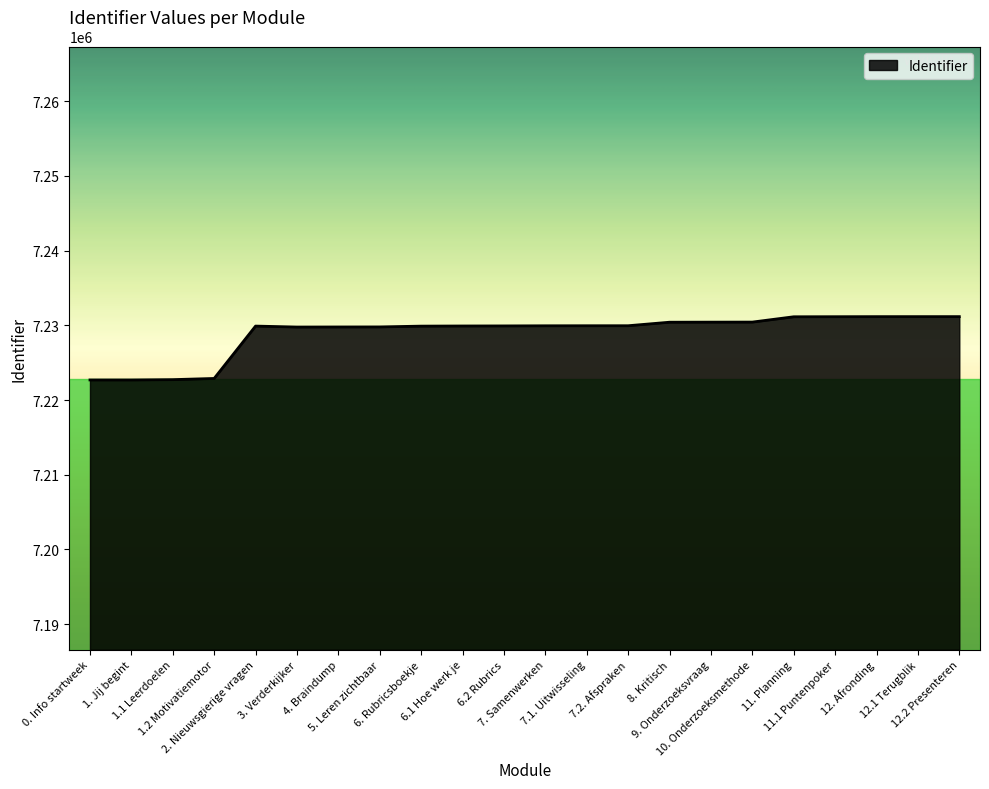

What is the maximum value shown in the chart?

7231165